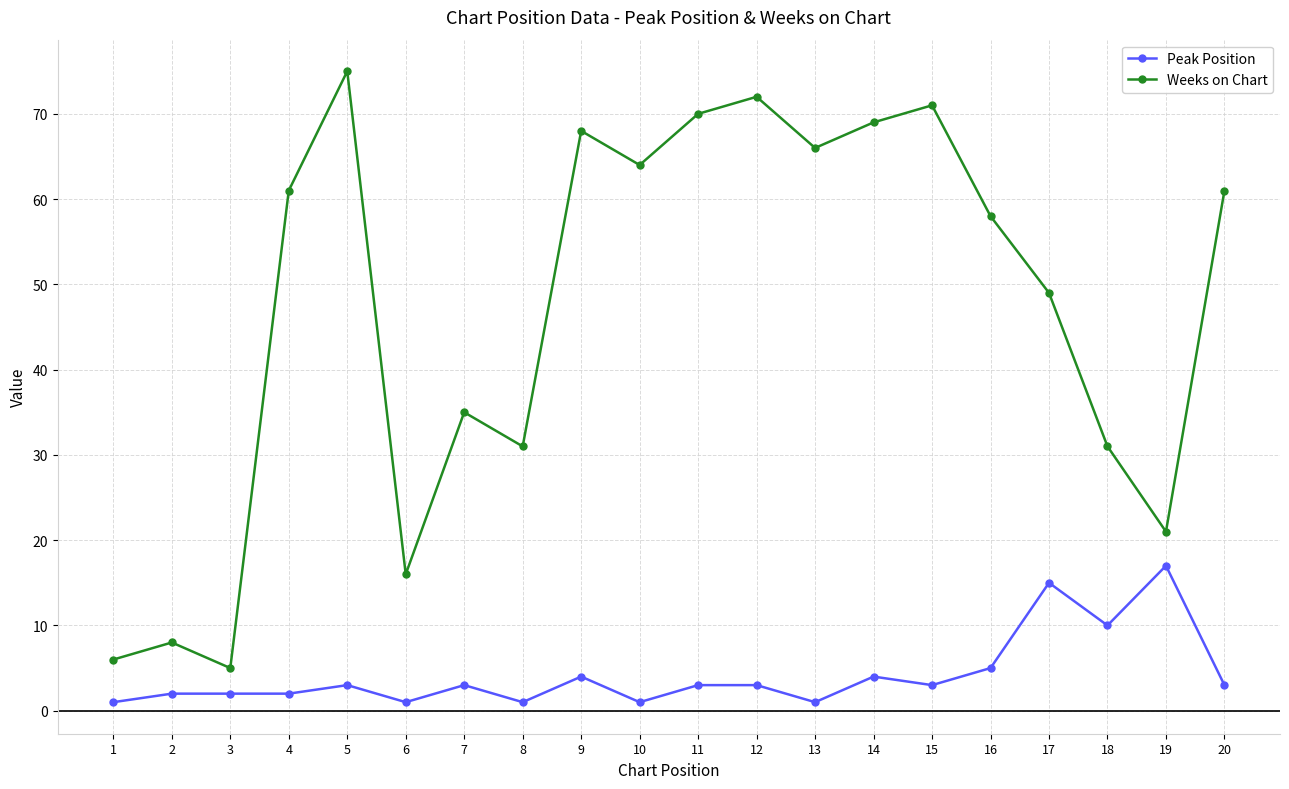

List the series in order of their overall mean, lowest first.

Peak Position, Weeks on Chart